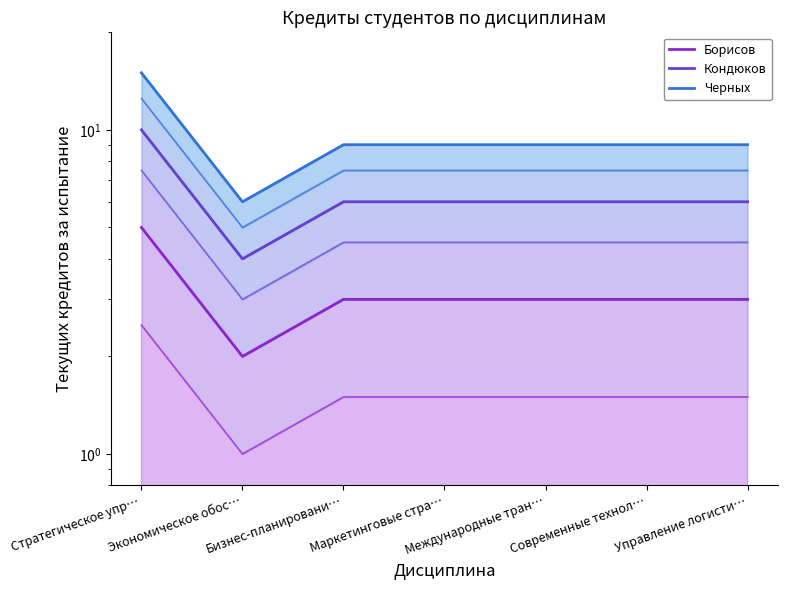

What is the sum of all Кондюков values?

44